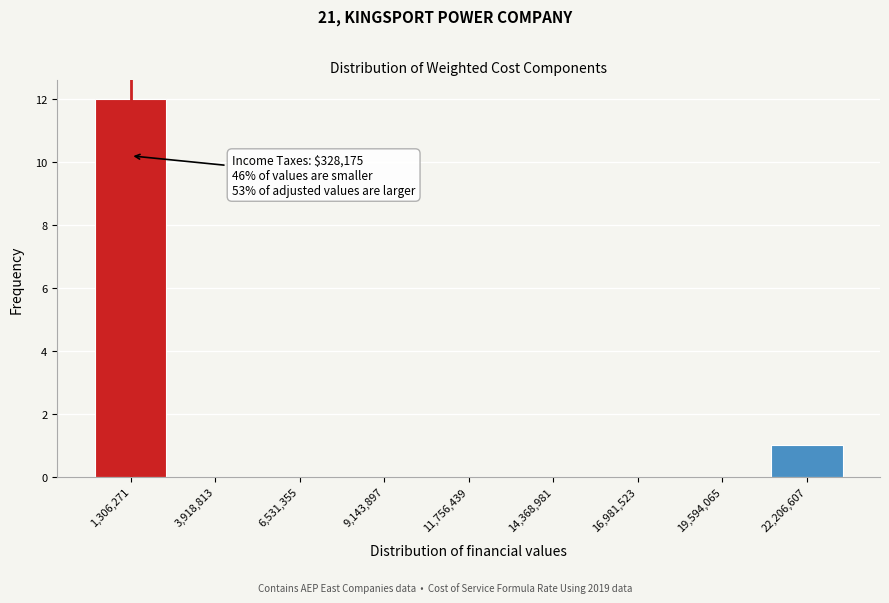

Reading right to left, list all the values displayed in this chart.

22,206,607=1	19,594,065=0	16,981,523=0	14,368,981=0	11,756,439=0	9,143,897=0	6,531,355=0	3,918,813=0	1,306,271=12